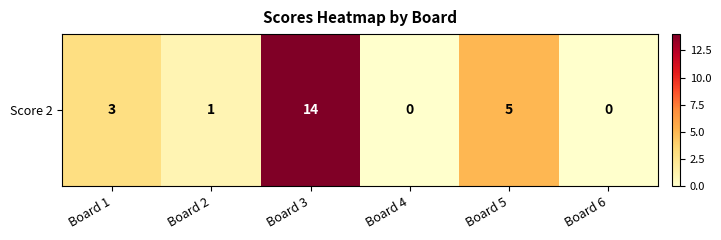

Between Board 6 and Board 1, which is larger?

Board 1